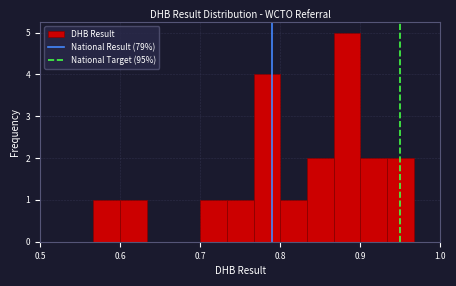

Around what value on the x-axis is the tallest bar? Give the approximate position of its centre, as read against the axis.

0.88